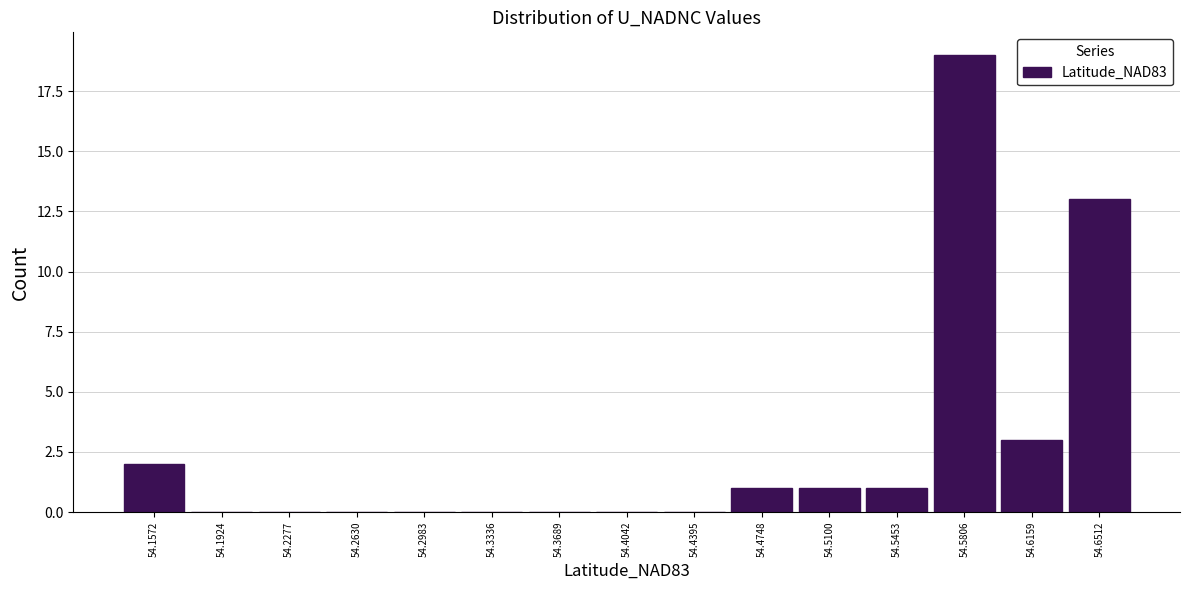

Reading right to left, list all the values displayed in this chart.

54.6512=13	54.6159=3	54.5806=19	54.5453=1	54.5100=1	54.4748=1	54.4395=0	54.4042=0	54.3689=0	54.3336=0	54.2983=0	54.2630=0	54.2277=0	54.1924=0	54.1572=2